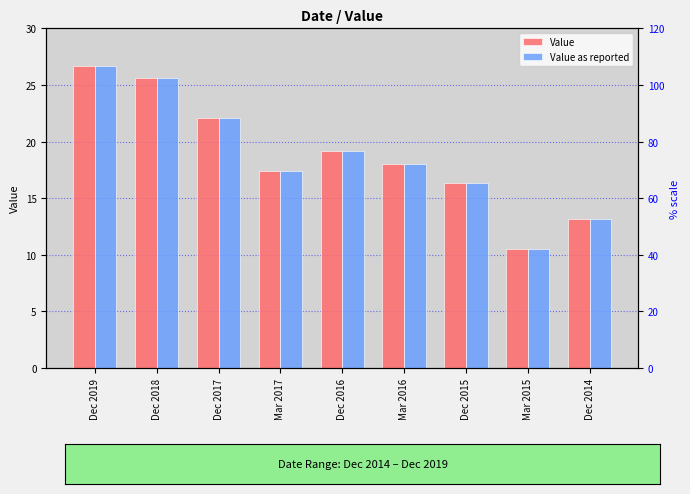

What position from the right is Dec 2016?

5